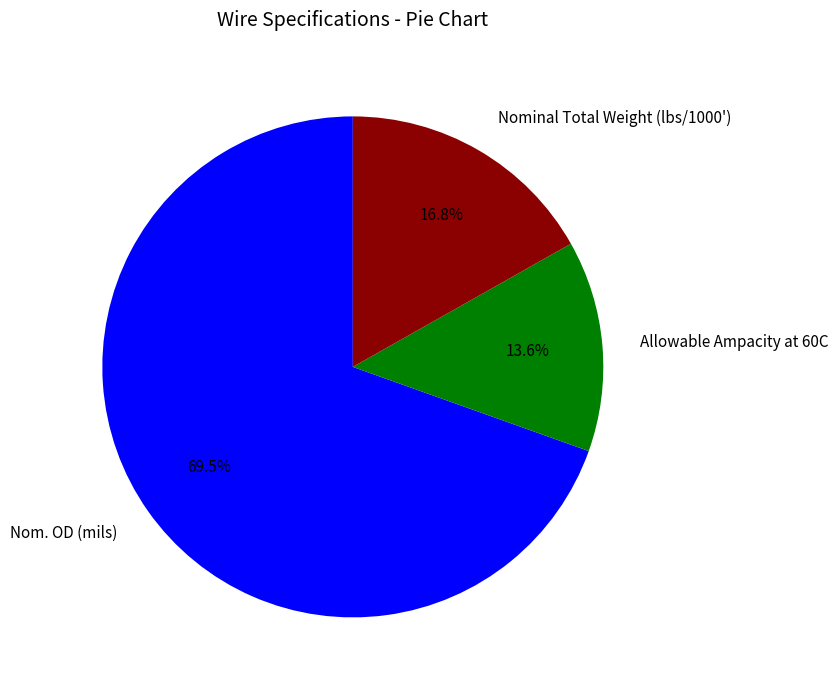

Between Allowable Ampacity at 60C and Nom. OD (mils), which is larger?

Nom. OD (mils)